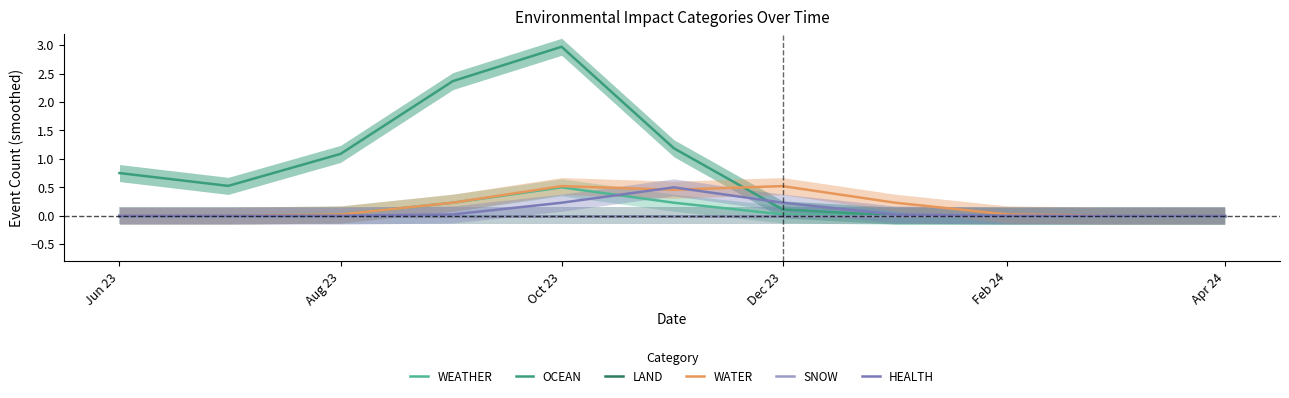

True or false: WATER has a value of 0.0 at Aug 23.

True